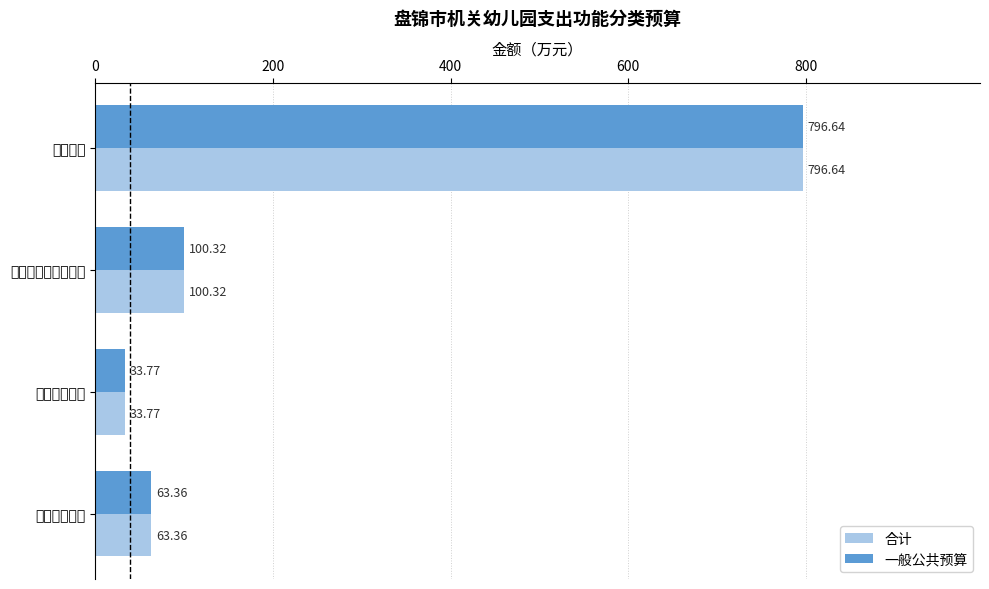

Reading left to right, list all the values displayed in this chart.

合计: 796.6	100.3	33.8	63.4
一般公共预算: 796.6	100.3	33.8	63.4